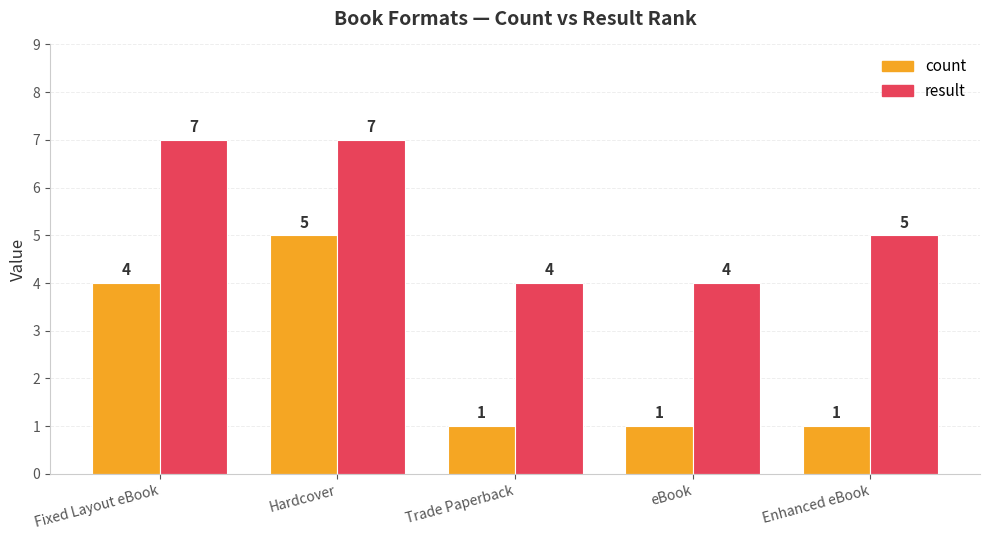

Between Hardcover and eBook, which series saw the biggest shift?

count